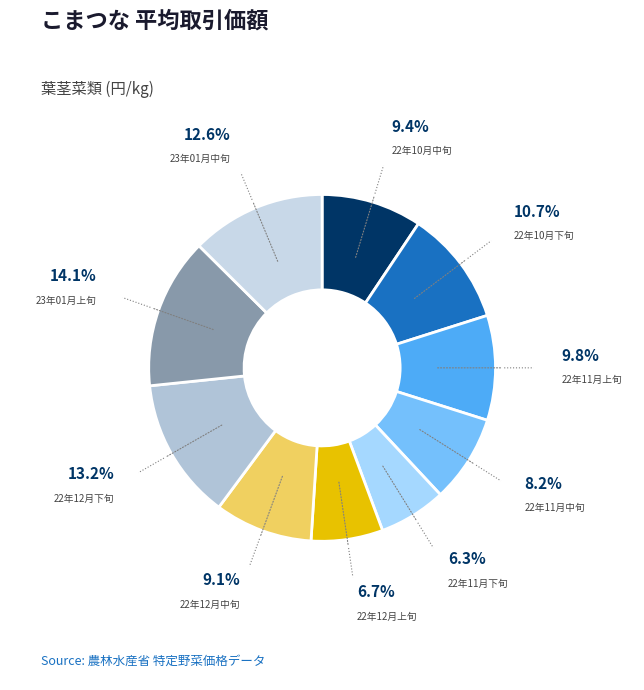

To the nearest percent, what is the average slice percentage?

10%